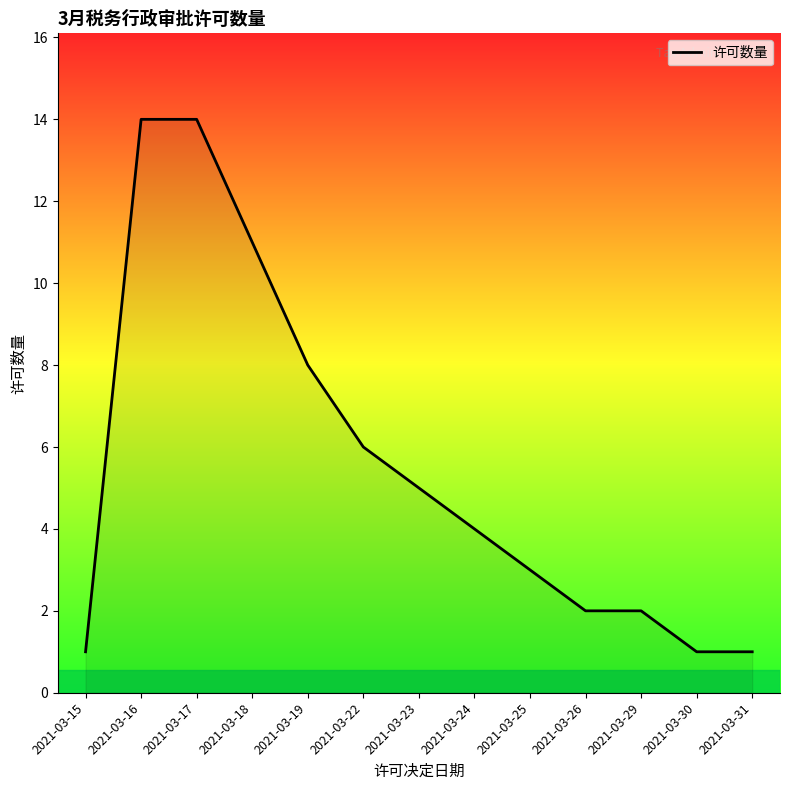

What is the difference between the values at 2021-03-18 and 2021-03-26?

9